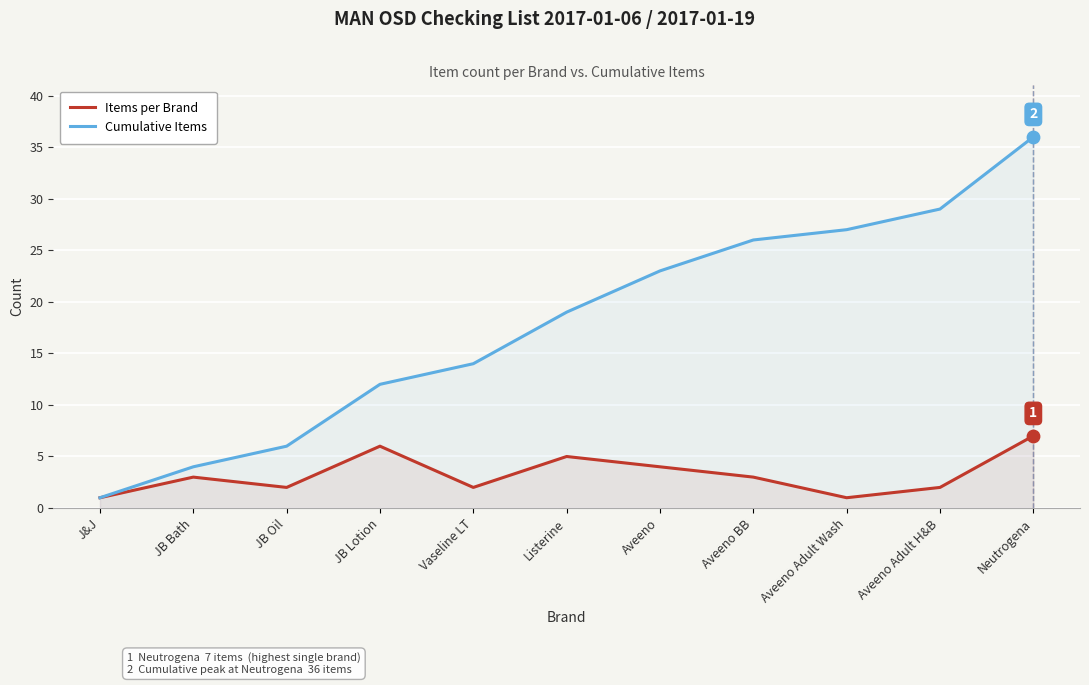

Which series contains the highest Y value?

Cumulative Items